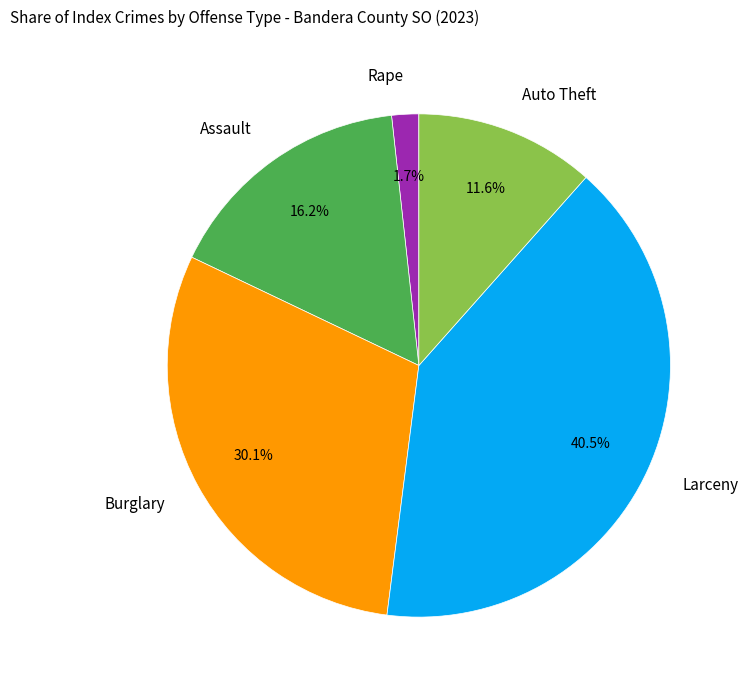

Between Larceny and Auto Theft, which is larger?

Larceny